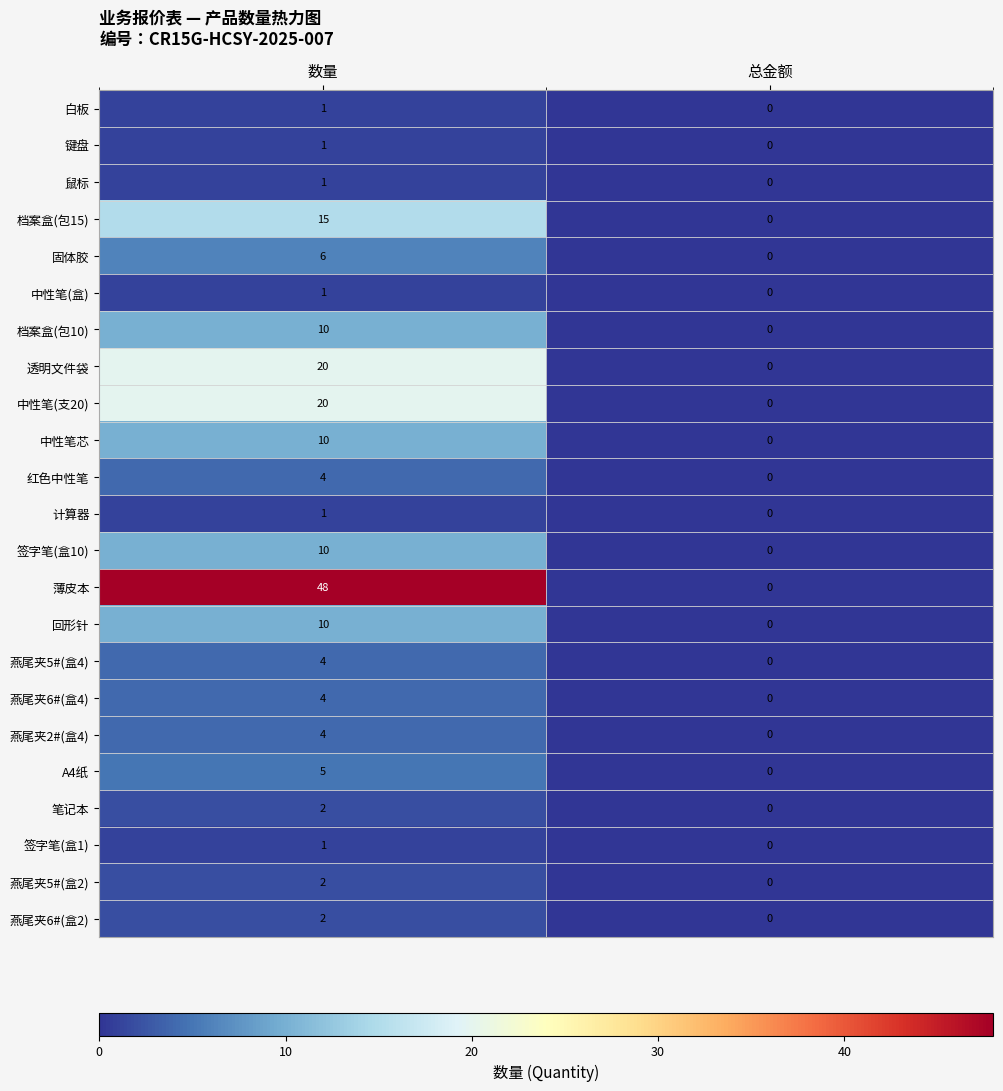

What is the sum of all 红色中性笔 values?

4